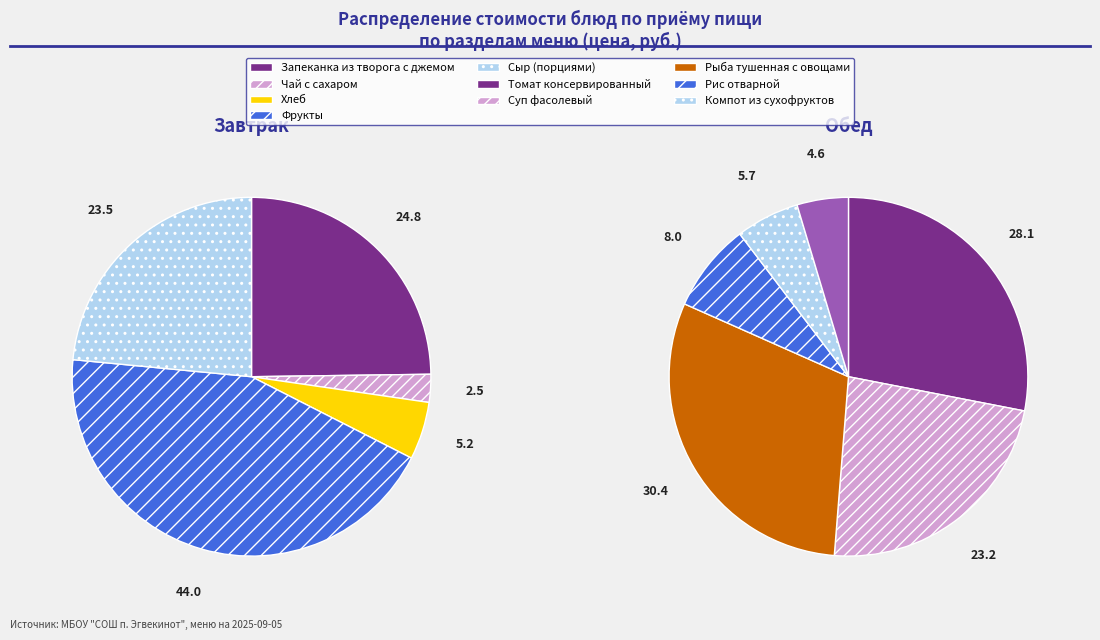

How many segments does this pie chart have?

11